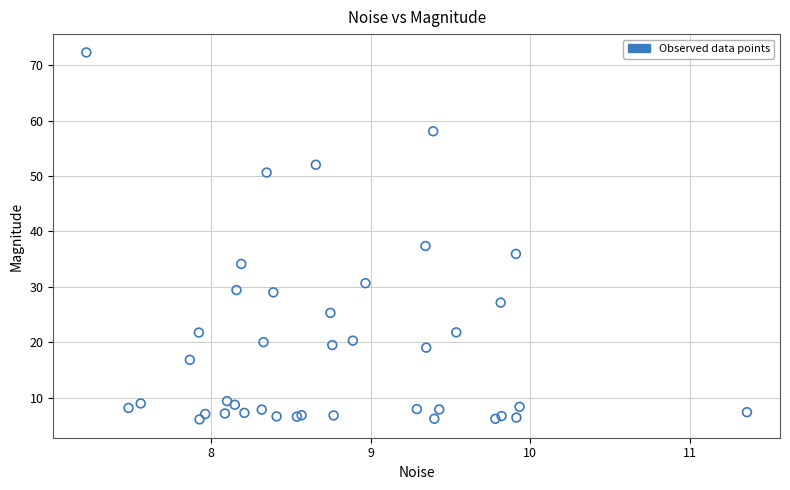

What Y value in the scatter plot is closest to 39?

37.4